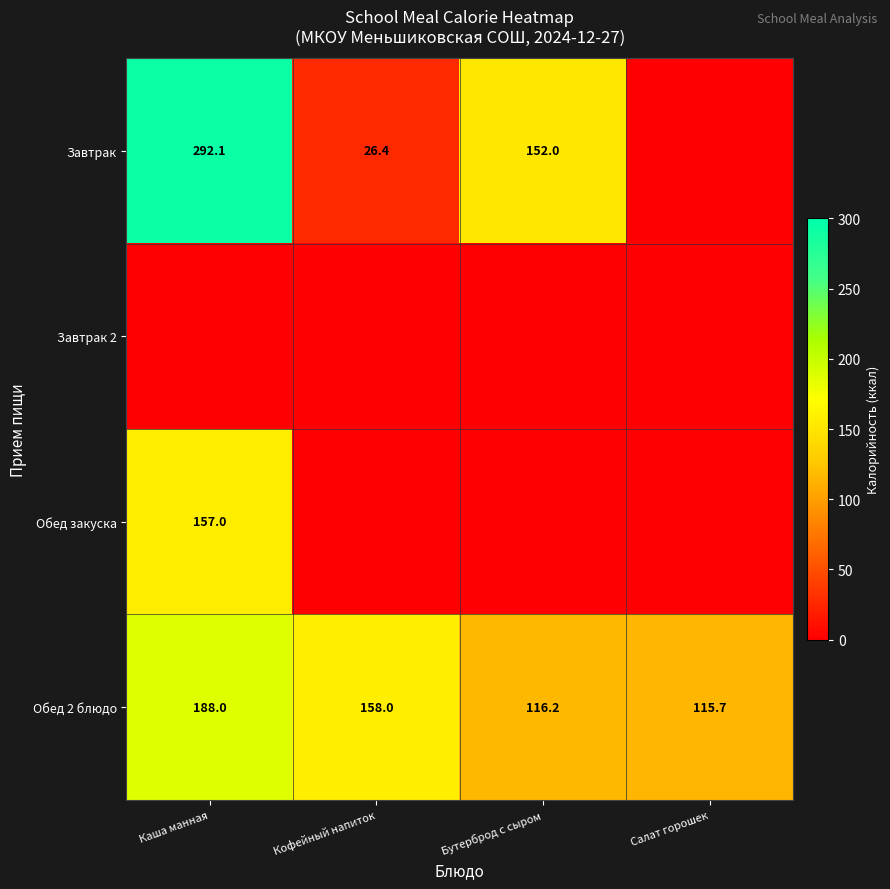

Is it true that Завтрак equals 255.5 at Бутерброд с сыром?

False